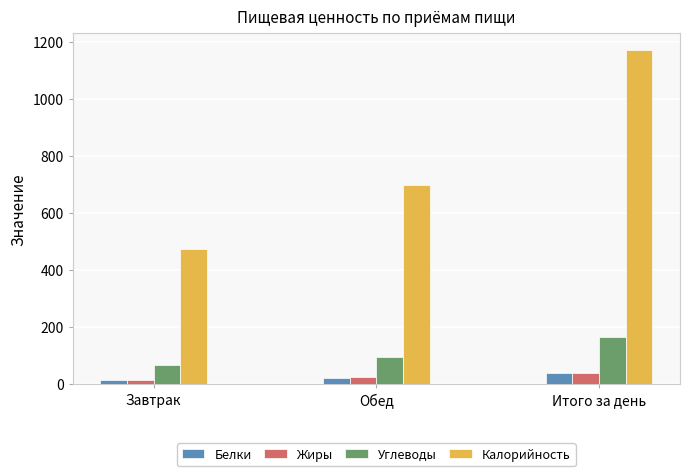

How many values in the Белки series are below 23?

1